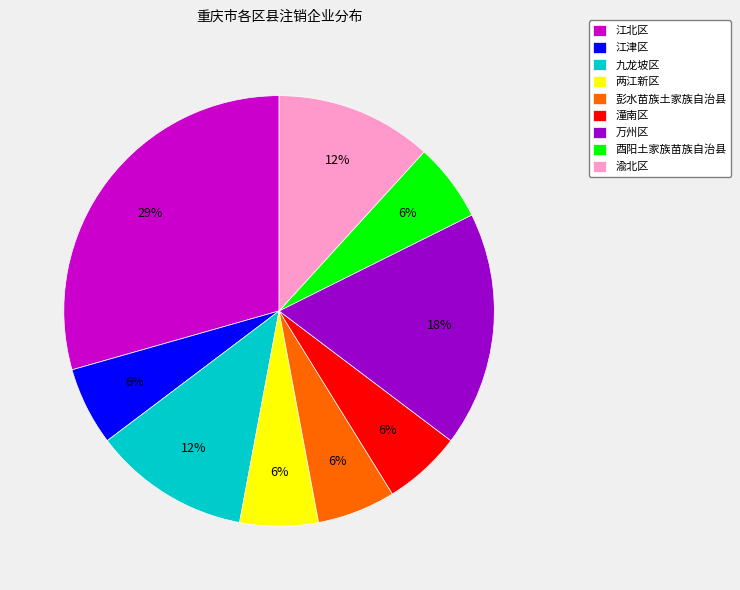

Combined, do 渝北区 and 江津区 account for over 50%?

No